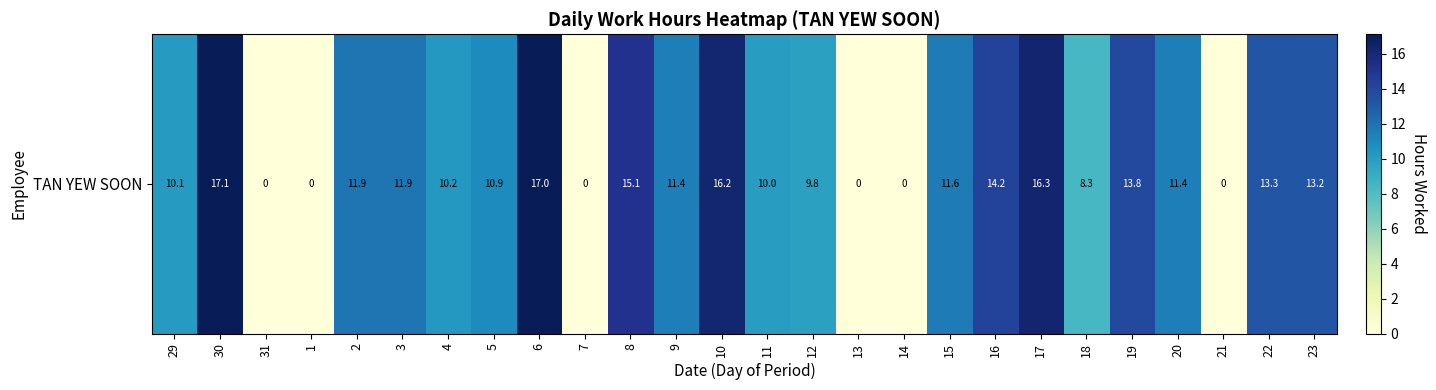

Reading left to right, list all the values displayed in this chart.

29=10.1	30=17.1	31=0.0	1=0.0	2=11.9	3=11.9	4=10.2	5=10.9	6=17.0	7=0.0	8=15.1	9=11.4	10=16.2	11=10.0	12=9.8	13=0.0	14=0.0	15=11.6	16=14.2	17=16.3	18=8.3	19=13.8	20=11.4	21=0.0	22=13.3	23=13.2